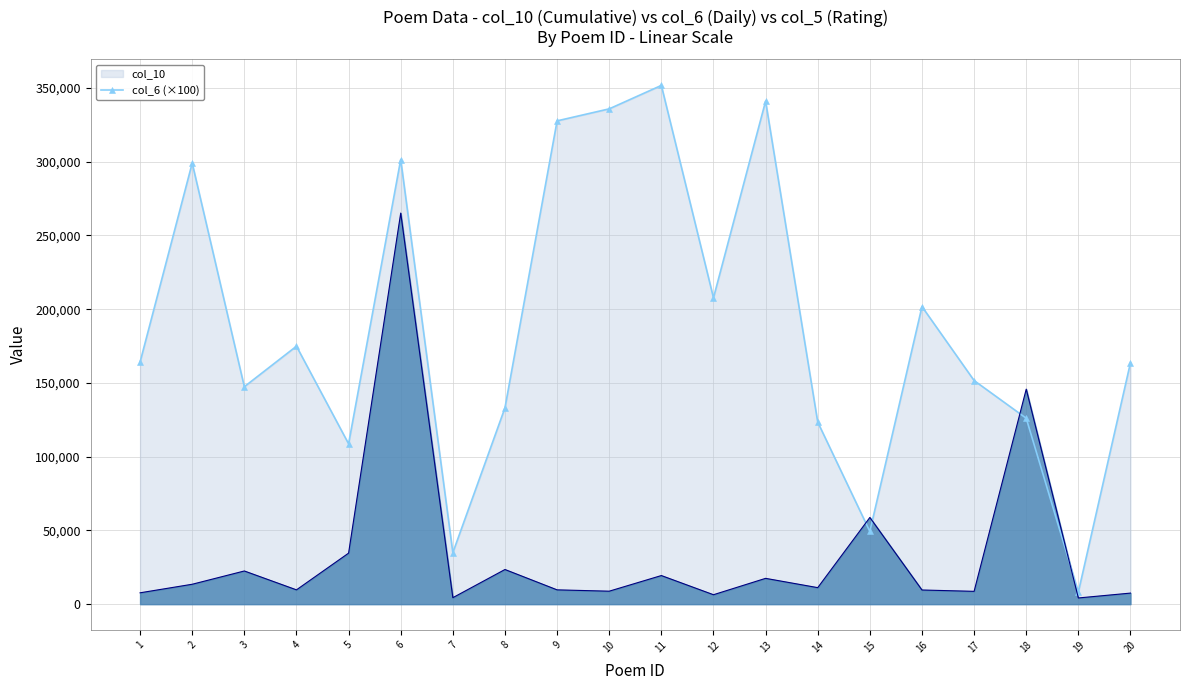

How many values in the col_6 series exceed 11200?

9